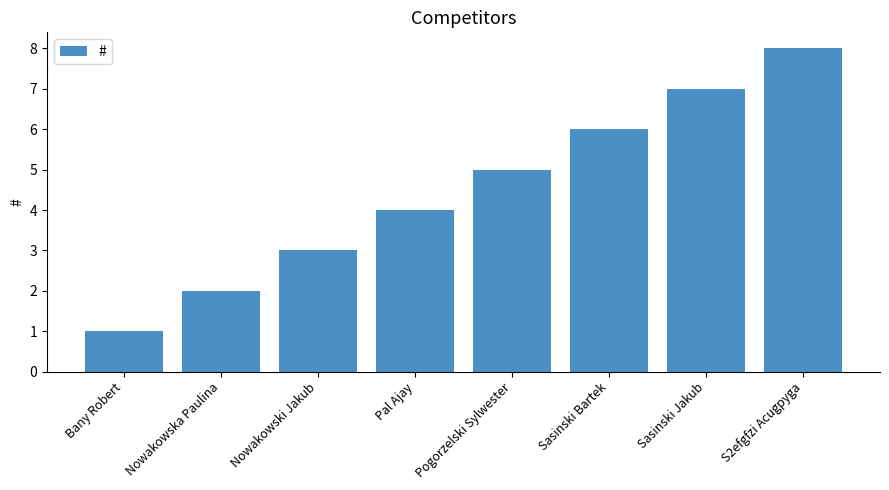

Rank the categories by value from highest to lowest.

S2efgfzi Acugpyga, Sasinski Jakub, Sasinski Bartek, Pogorzelski Sylwester, Pal Ajay, Nowakowski Jakub, Nowakowska Paulina, Bany Robert